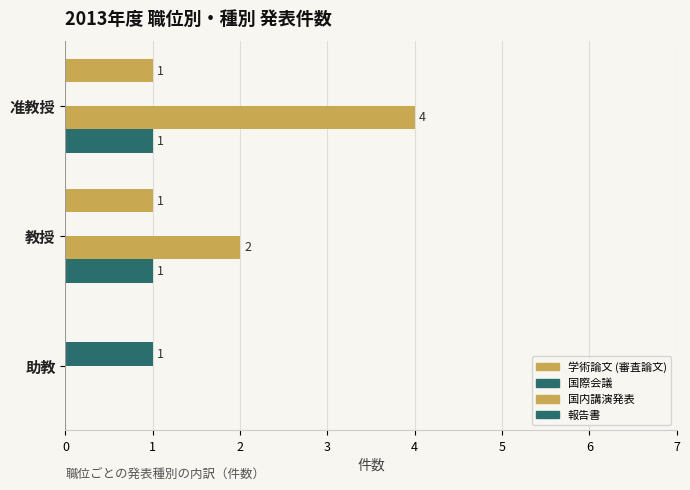

How many positive values does the 国内講演発表 series have?

2